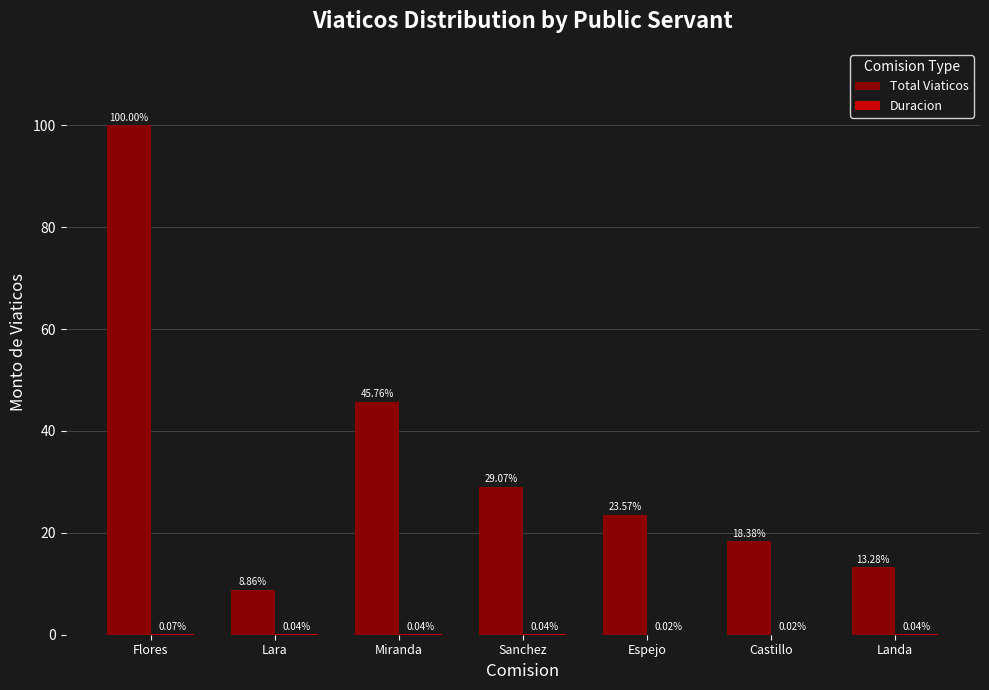

Which series has the widest spread of values?

Total Viaticos